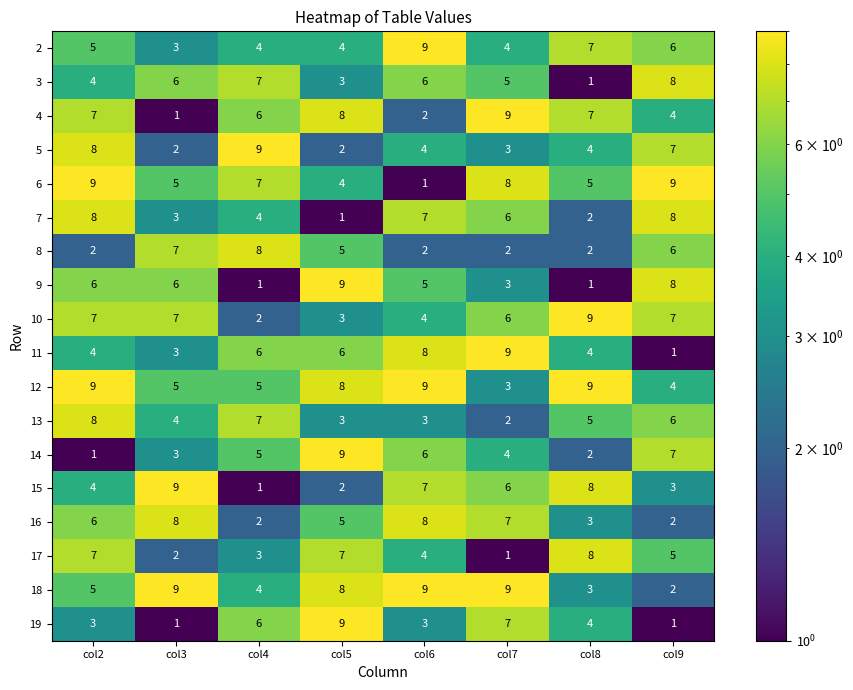

What is the greatest value displayed?

9